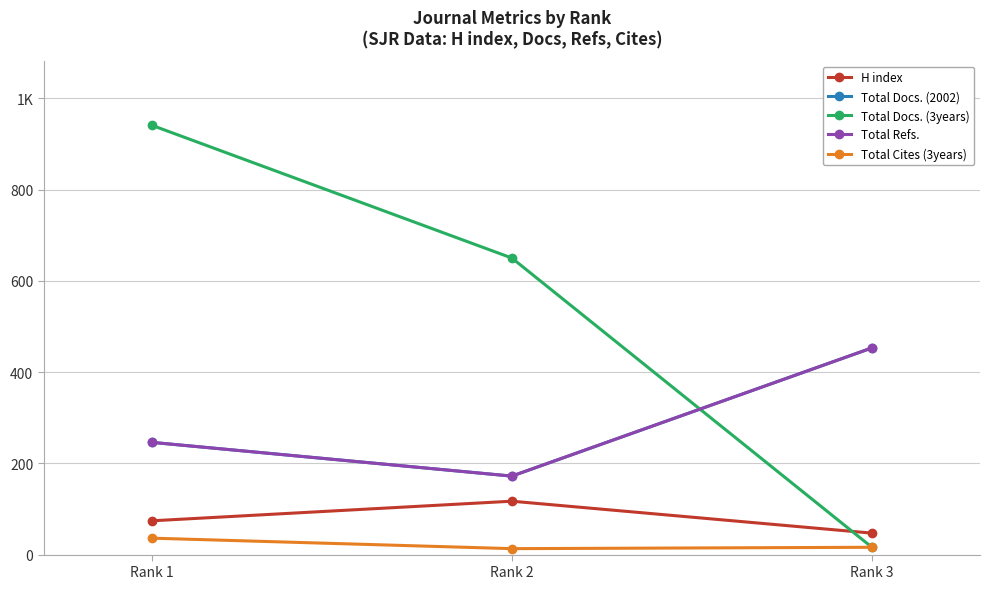

Reading left to right, transcribe all the data shown in this chart.

H index: Rank 1=74	Rank 2=117	Rank 3=47
Total Docs. (2002): Rank 1=246	Rank 2=172	Rank 3=453
Total Docs. (3years): Rank 1=941	Rank 2=650	Rank 3=16
Total Refs.: Rank 1=246	Rank 2=172	Rank 3=453
Total Cites (3years): Rank 1=36	Rank 2=13	Rank 3=16